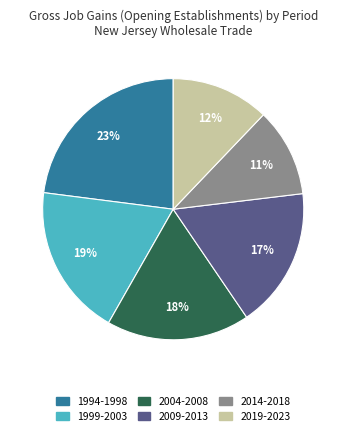

To the nearest percent, what is the average slice percentage?

17%